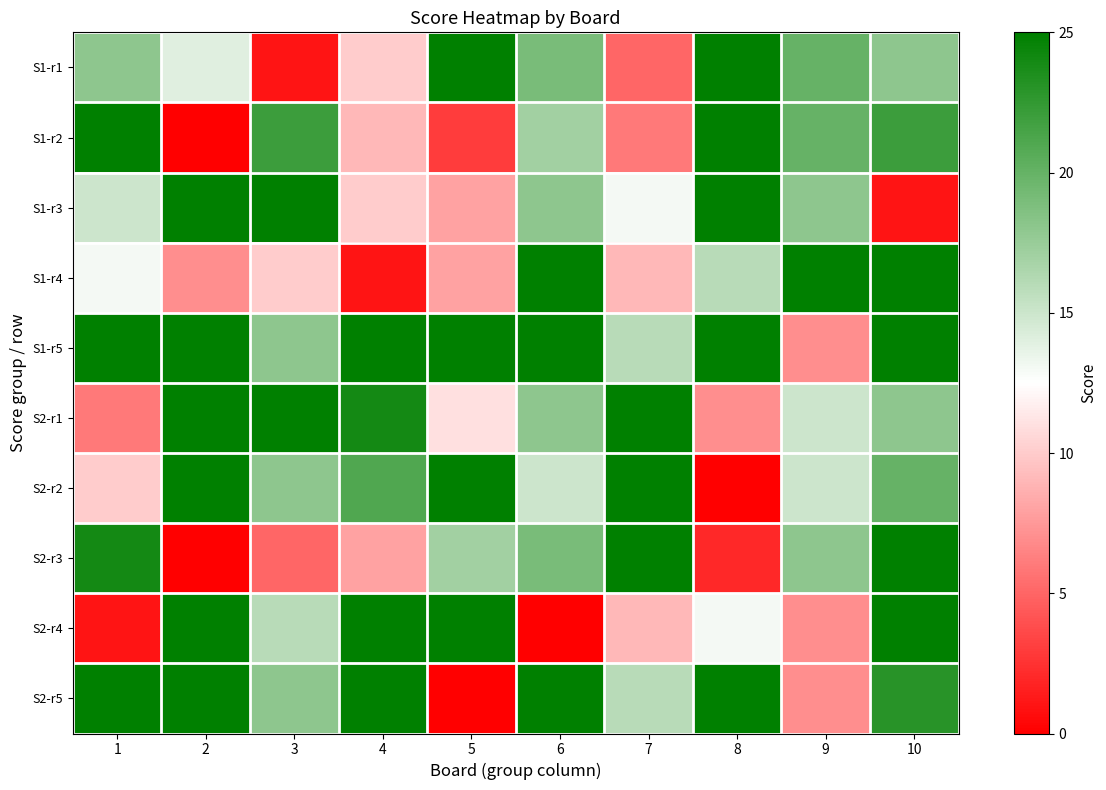

Reading left to right, extract all data points from this chart.

S1-r1: 1=18	2=14	3=1	4=10	5=25	6=19	7=5	8=25	9=20	10=18
S1-r2: 1=25	2=0	3=22	4=9	5=3	6=17	7=6	8=25	9=20	10=22
S1-r3: 1=15	2=25	3=25	4=10	5=8	6=18	7=13	8=25	9=18	10=1
S1-r4: 1=13	2=7	3=10	4=1	5=8	6=25	7=9	8=16	9=25	10=25
S1-r5: 1=25	2=25	3=18	4=25	5=25	6=25	7=16	8=25	9=7	10=25
S2-r1: 1=6	2=25	3=25	4=24	5=11	6=18	7=25	8=7	9=15	10=18
S2-r2: 1=10	2=25	3=18	4=21	5=25	6=15	7=25	8=0	9=15	10=20
S2-r3: 1=24	2=0	3=5	4=8	5=17	6=19	7=25	8=2	9=18	10=25
S2-r4: 1=1	2=25	3=16	4=25	5=25	6=0	7=9	8=13	9=7	10=25
S2-r5: 1=25	2=25	3=18	4=25	5=0	6=25	7=16	8=25	9=7	10=23